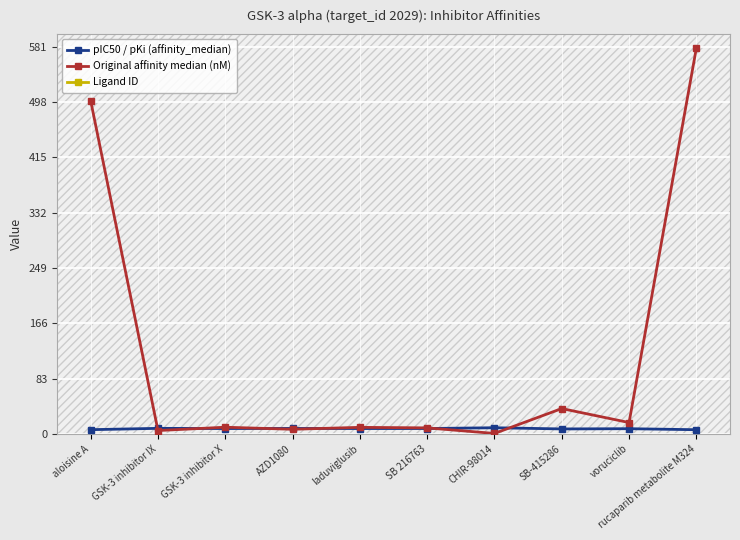

Does the chart display data point markers on the line(s)?

Yes